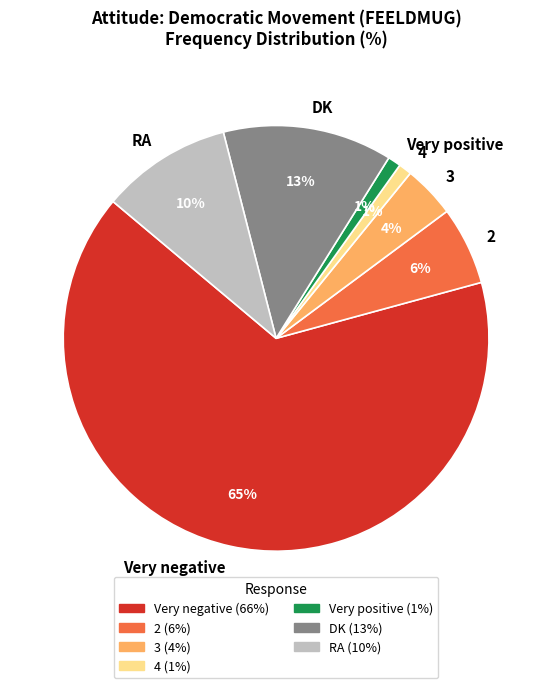

To the nearest percent, what is the combined percentage of 3 and DK?

17%